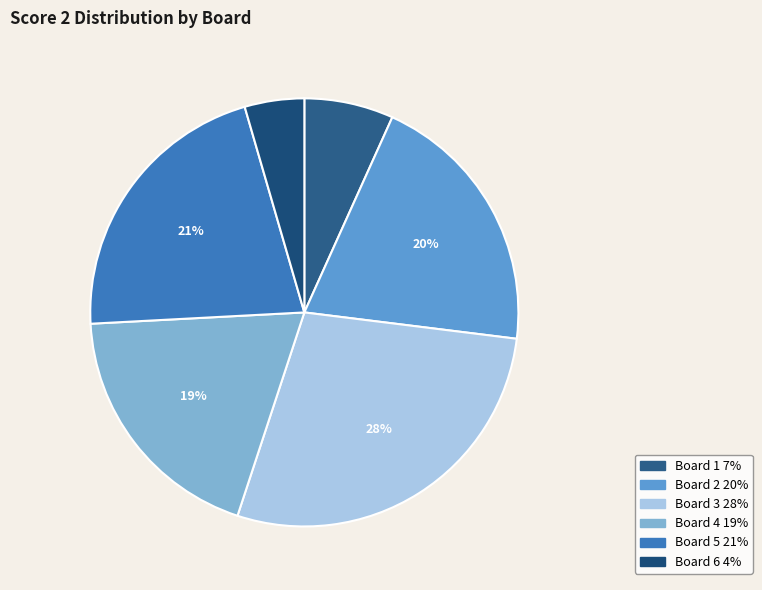

The Board 1 slice represents 7% of the pie. True or false?

True